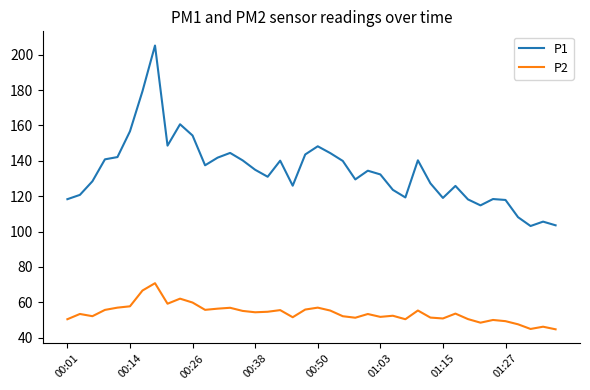

Does the chart display data point markers on the line(s)?

No